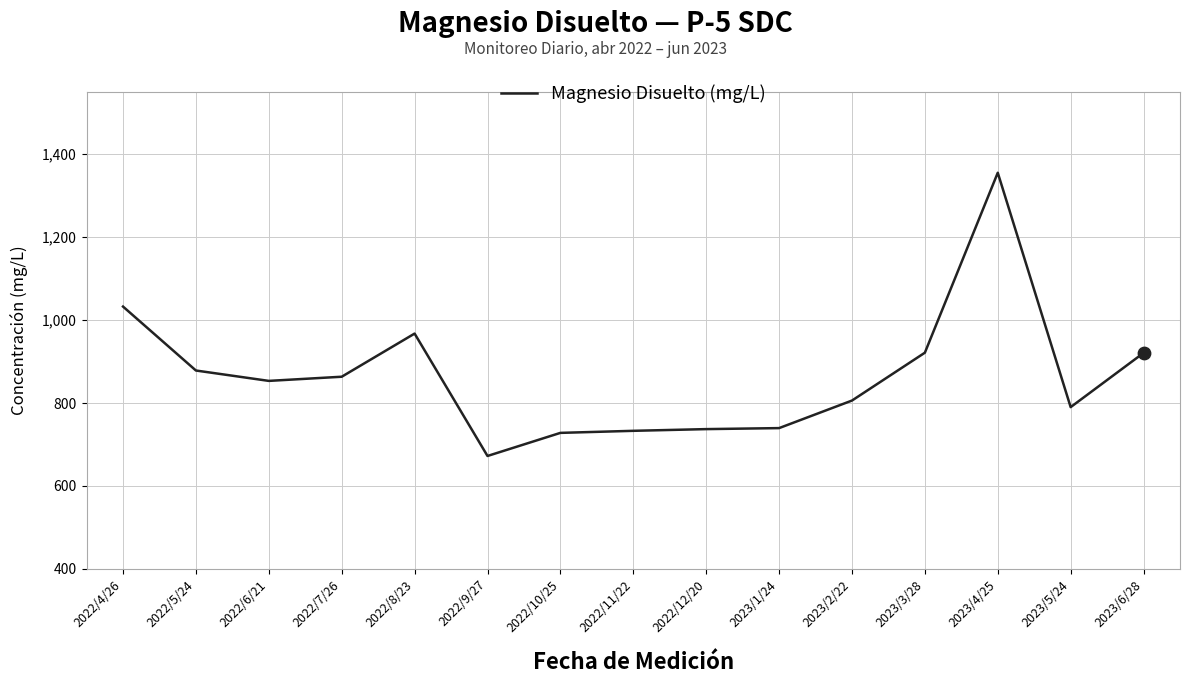

What is the ratio of the value at 2023/3/28 to the value at 2022/10/25?

1.3